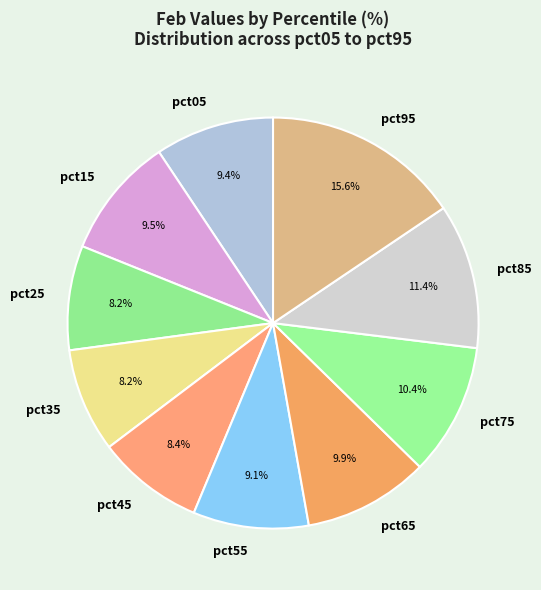

To the nearest percent, what portion does pct95 represent?

16%